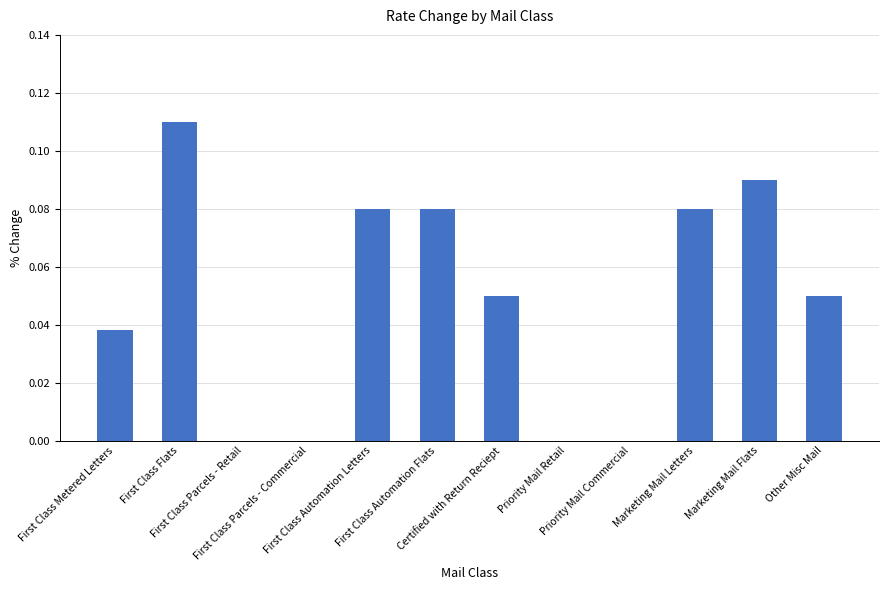

What is the sum of all values?

0.6